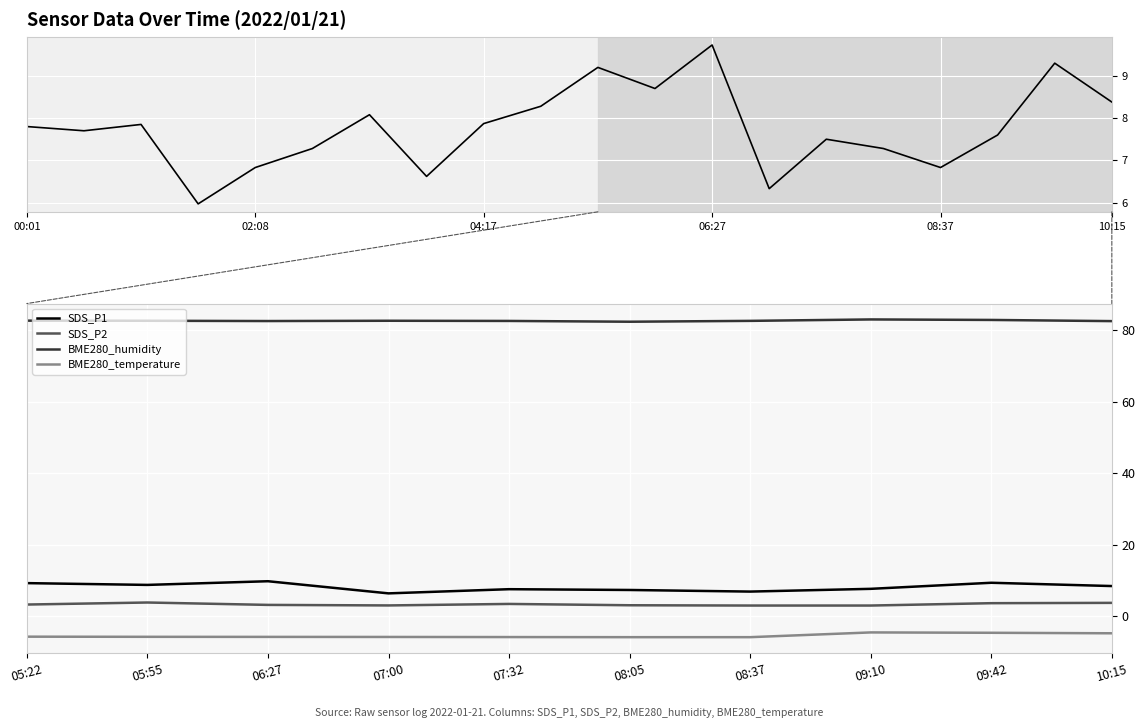

Reading left to right, transcribe all the data shown in this chart.

SDS_P1: 9.2	8.7	9.7	6.3	7.5	7.3	6.8	7.6	9.3	8.4
SDS_P2: 3.2	3.8	3.1	3.0	3.4	3.0	2.9	2.9	3.6	3.7
BME280_humidity: 82.7	82.7	82.6	82.7	82.6	82.4	82.7	83.1	82.9	82.6
BME280_temperature: -5.8	-5.8	-5.9	-5.9	-5.9	-5.9	-5.9	-4.6	-4.7	-4.8